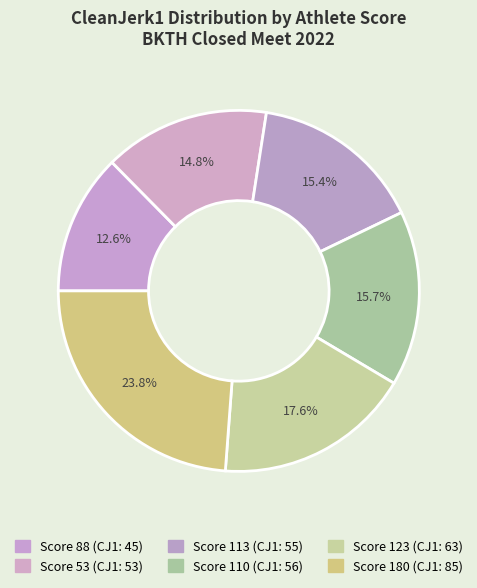

Count the number of slices in the pie.

6